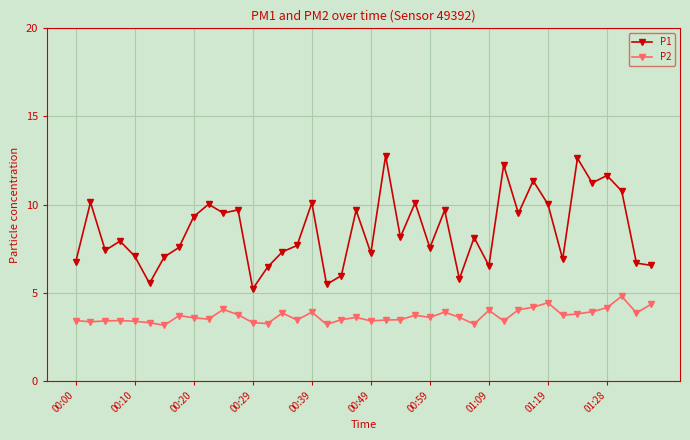

True or false: P1 has more than 2 points higher than both neighbors.

True